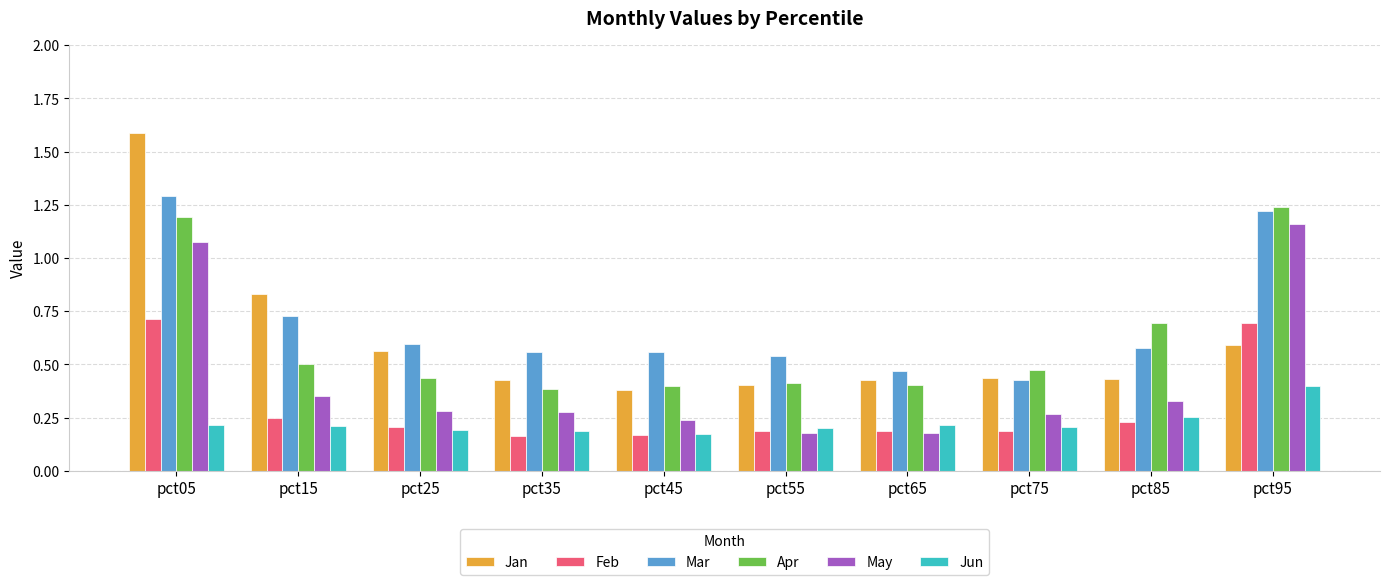

Between pct15 and pct65, which series saw the biggest shift?

Jan